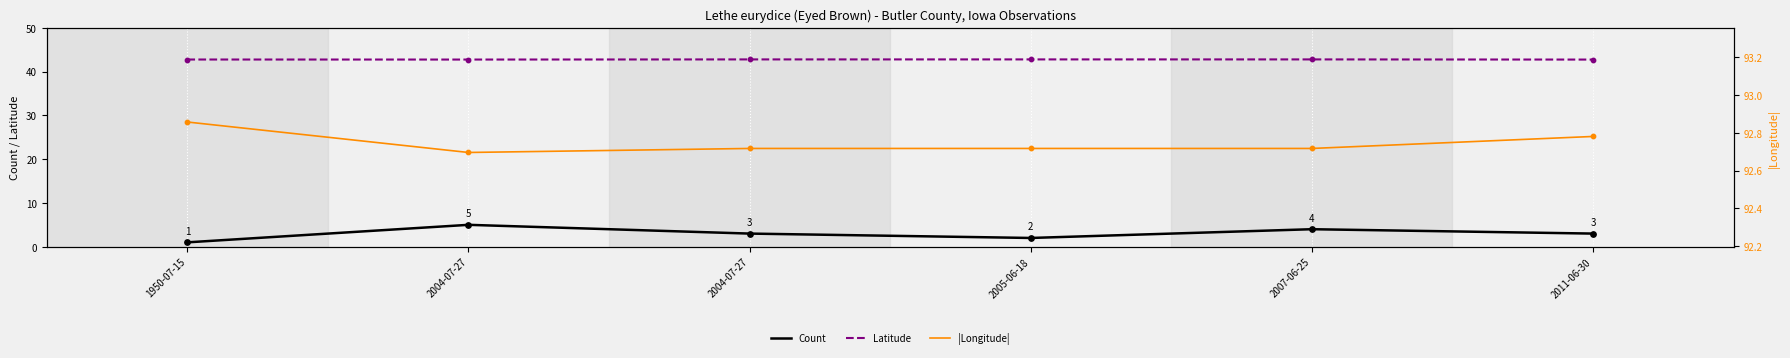

Which series has the largest total across all categories?

|Longitude|